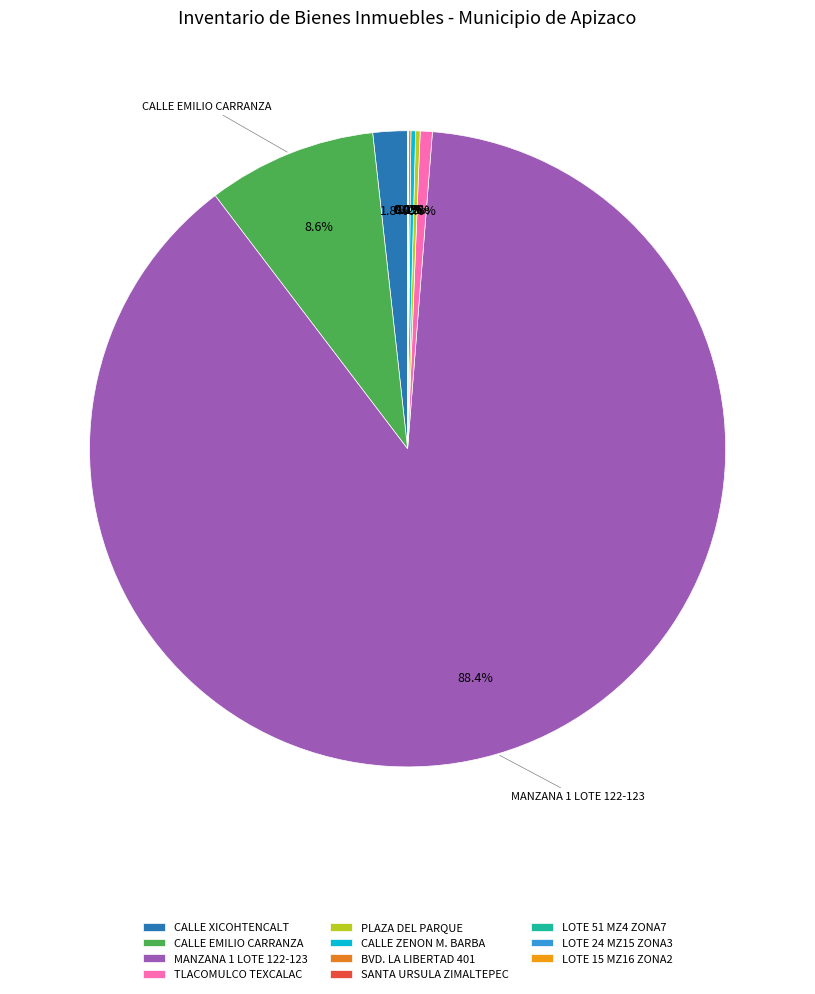

Which category accounts for the majority?

MANZANA 1 LOTE 122 Y 123